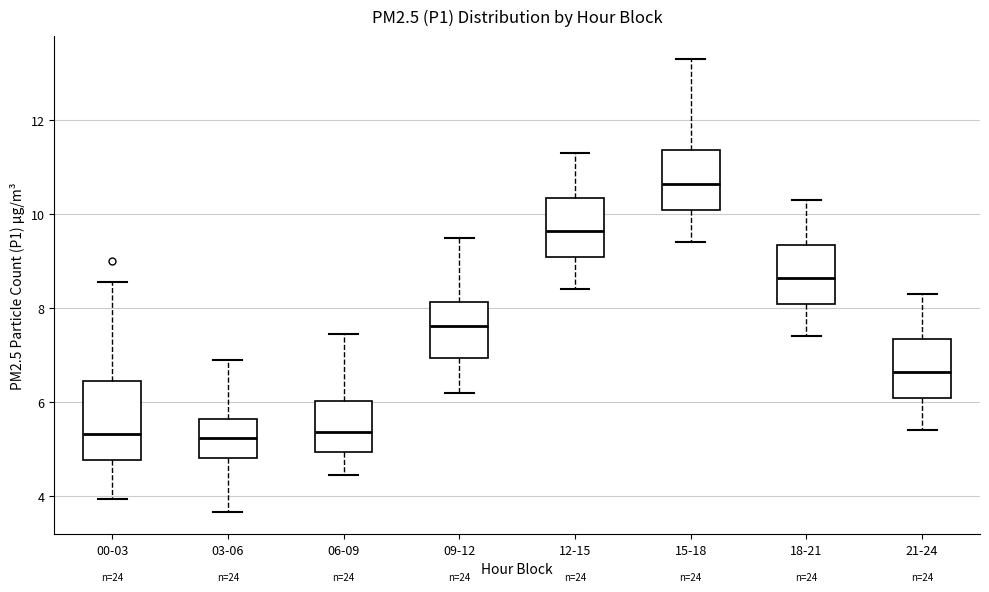

Which box is the tallest, from its lower edge to its upper edge?

00-03